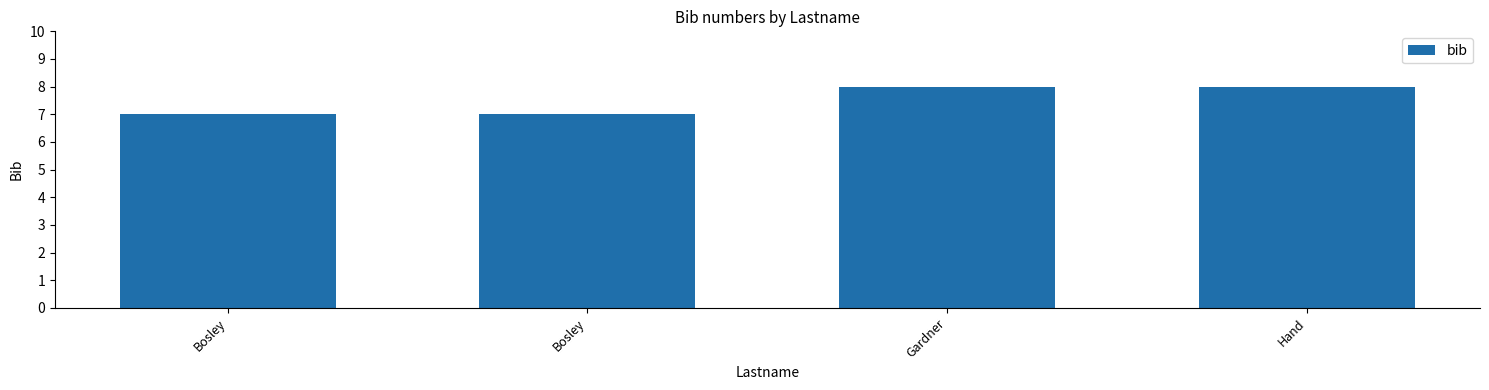

How many series are shown in this chart?

1